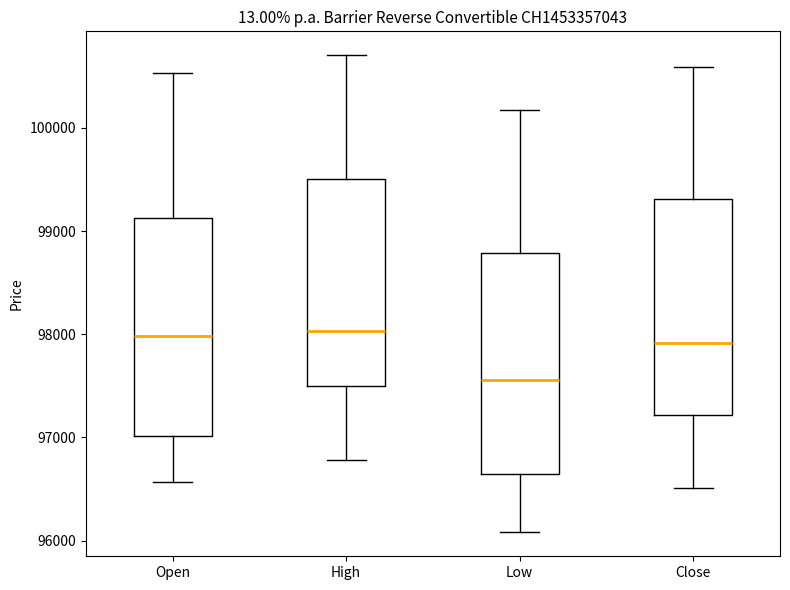

Reading left to right, read every box against the y-axis: the position of its median line, the range the box covers, and the ends of its whiskers. The values are not printed on the chart, so give them approximately, as read against the axis.

Open: median 98000, box 97000 to 99100, whiskers 96600 to 100500
High: median 98000, box 97500 to 99500, whiskers 96800 to 100700
Low: median 97600, box 96600 to 98800, whiskers 96100 to 100200
Close: median 97900, box 97200 to 99300, whiskers 96500 to 100600